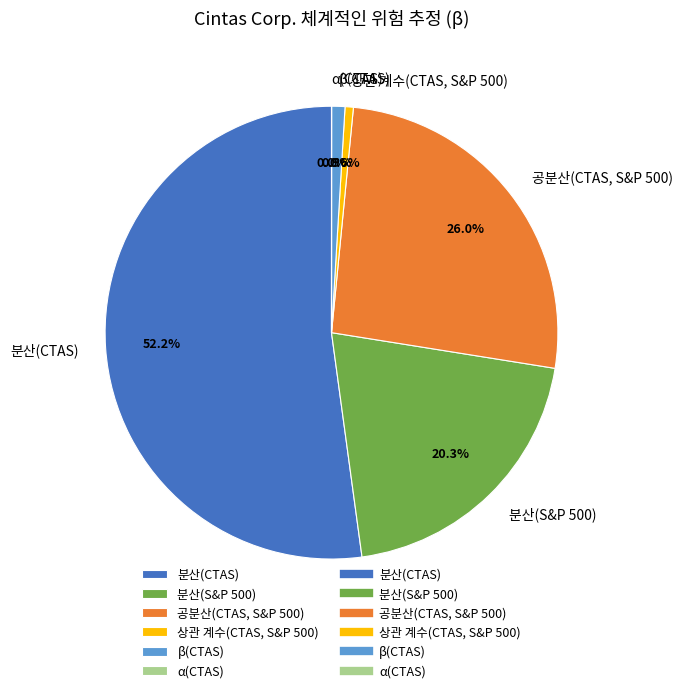

What percentage is NOT represented by 분산(S&P 500)?

79.7%